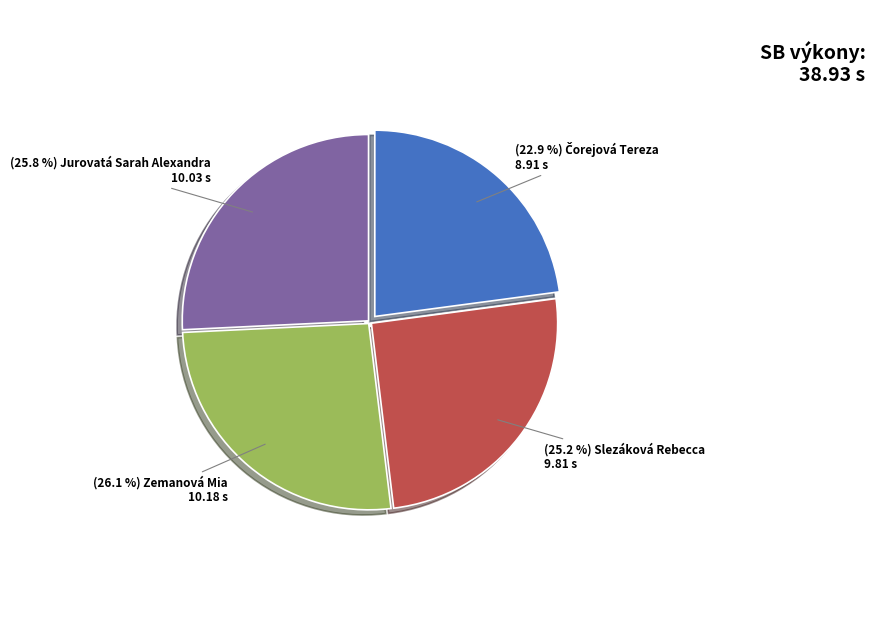

To the nearest percent, what is the average slice percentage?

25%